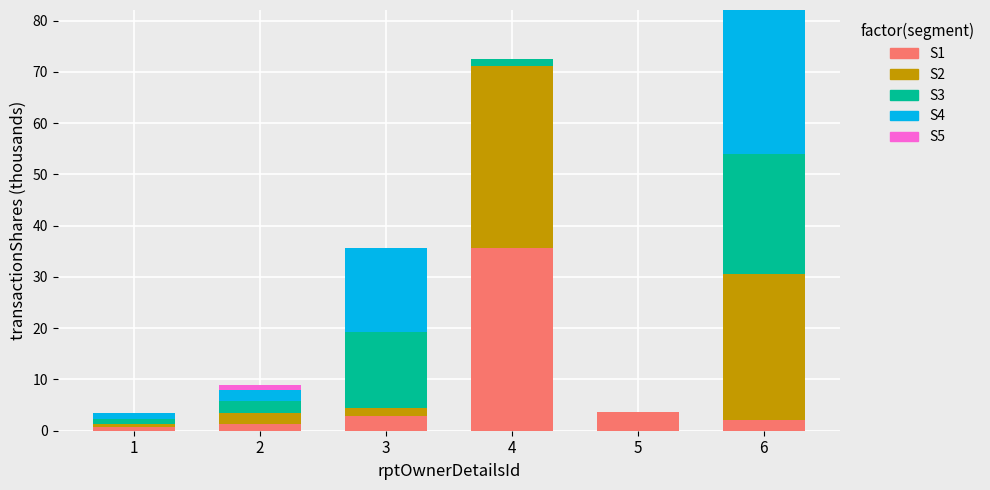

The value of S1 at 4 is 9.5. True or false?

False